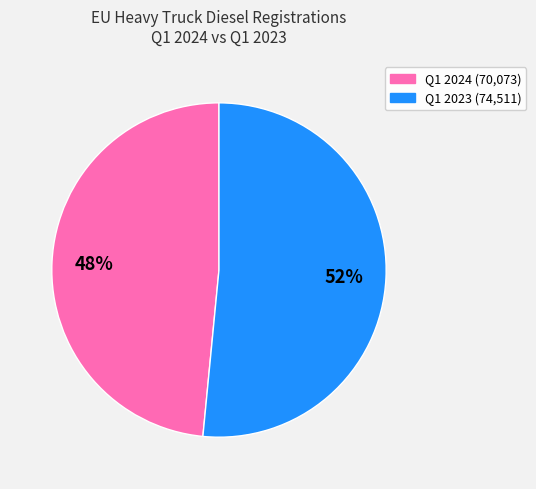

Is there any slice that represents more than half of the pie?

Yes